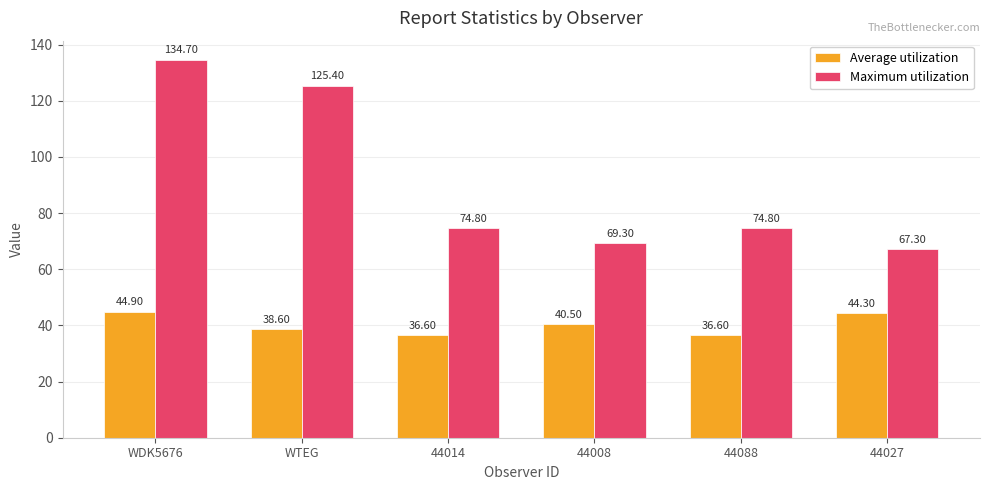

Is it true that Average utilization equals 30.4 at 44027?

False